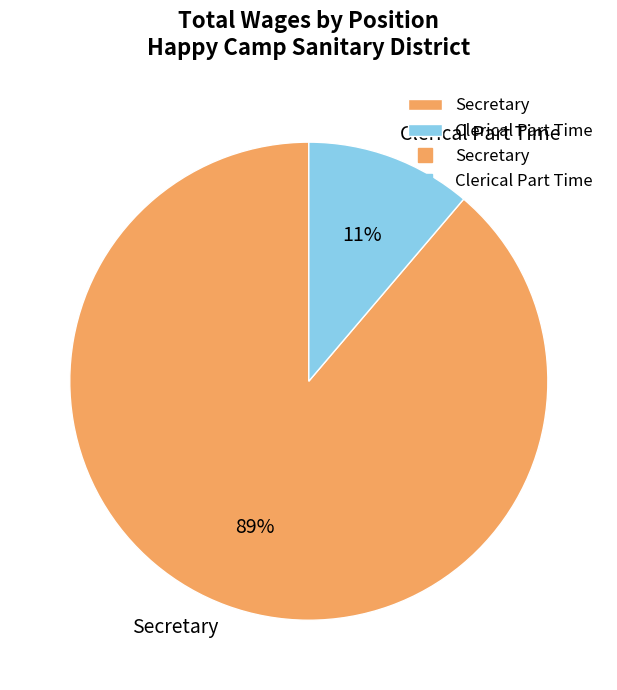

To the nearest percent, what percentage of the pie is Secretary?

89%